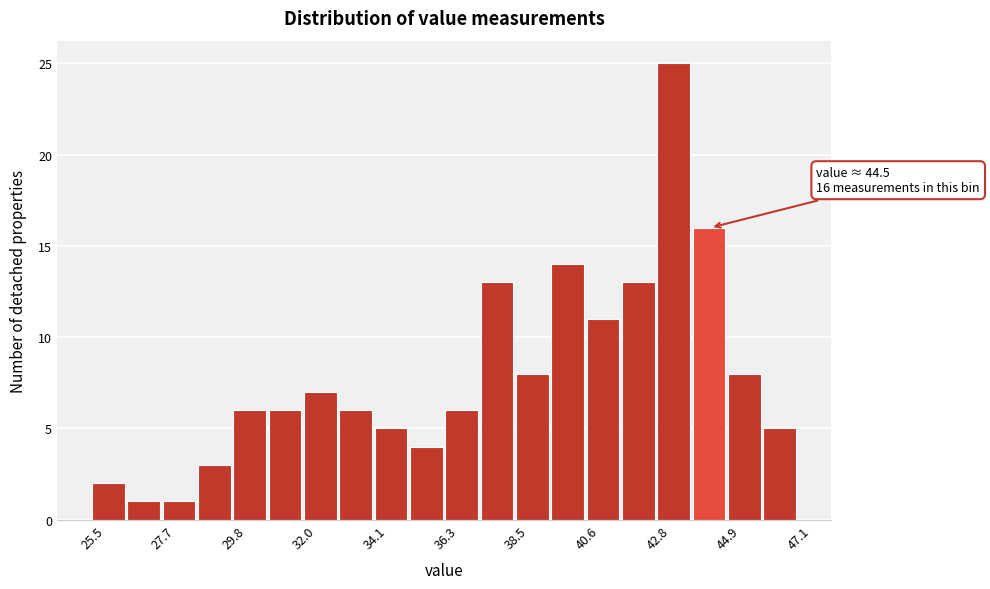

Around what value on the x-axis is the tallest bar? Give the approximate position of its centre, as read against the axis.

43.5